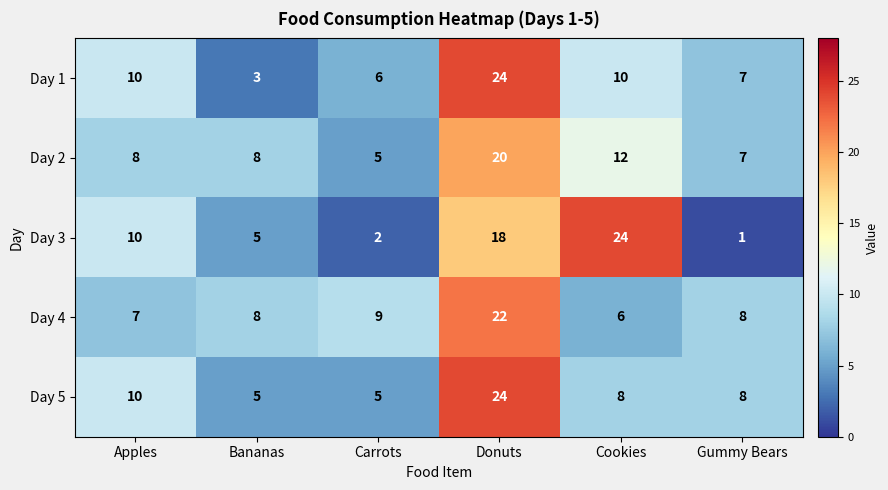

Reading left to right, extract all data points from this chart.

Day 1: 10	3	6	24	10	7
Day 2: 8	8	5	20	12	7
Day 3: 10	5	2	18	24	1
Day 4: 7	8	9	22	6	8
Day 5: 10	5	5	24	8	8